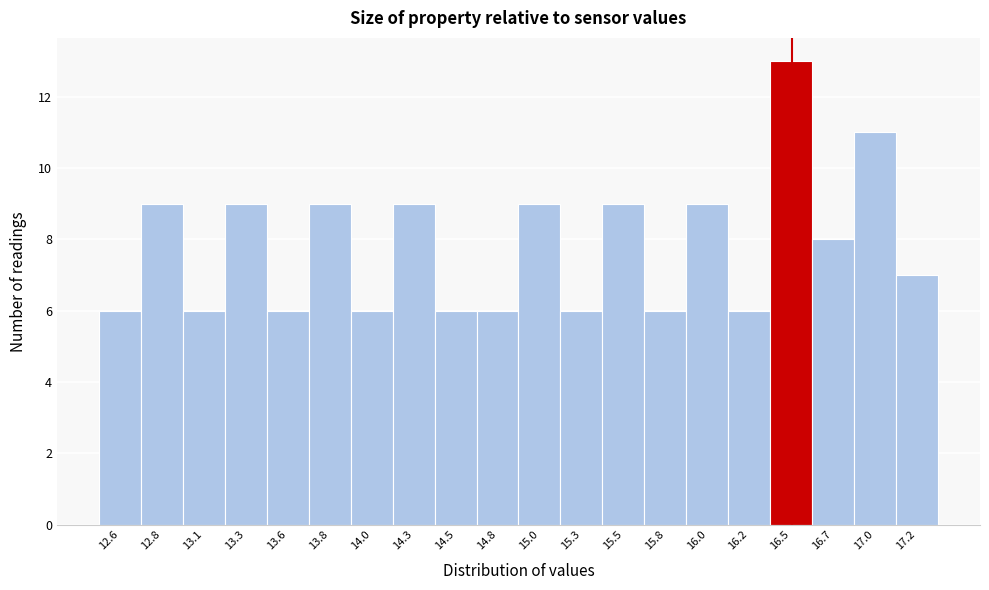

What is the height of the bar covering 12.450 to 12.695 on the x-axis? Neither the bar edges nor the heights are printed on the chart, so give them approximately, as read against the axes.

6